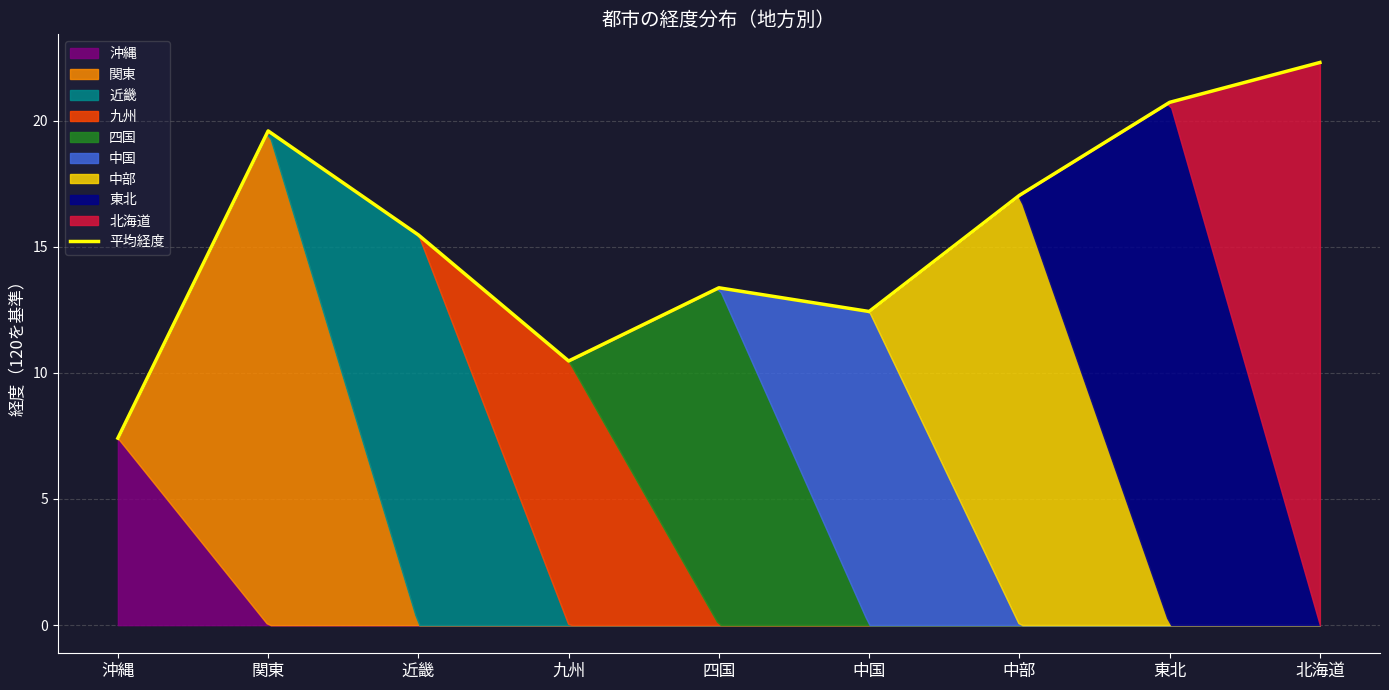

What is the difference between the maximum and minimum values?

14.9